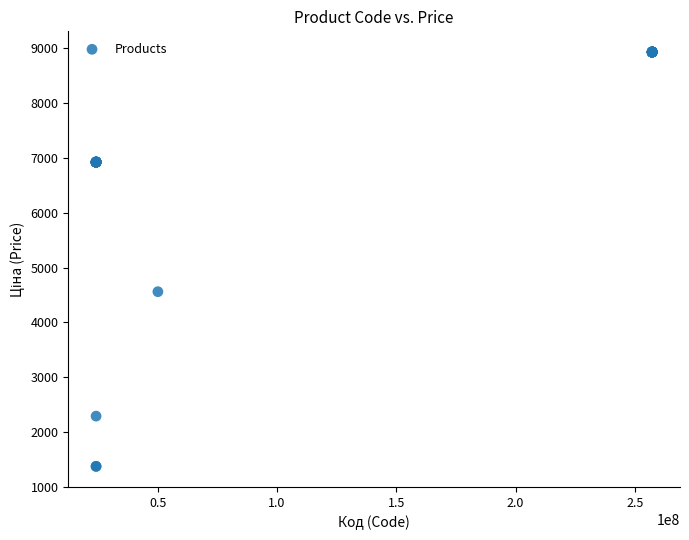

What Y value in the scatter plot is closest to 5154?

4561.9